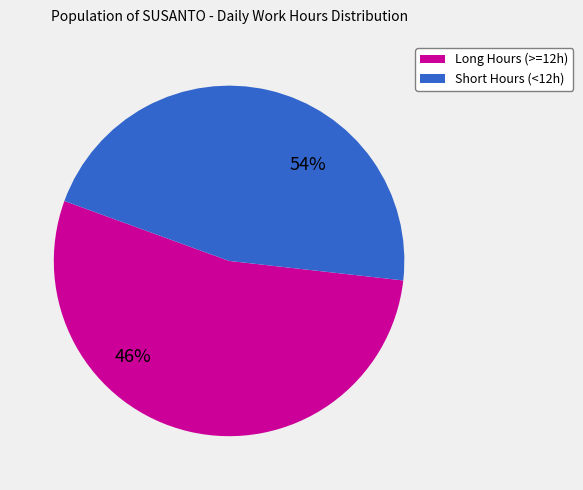

True or false: Fri(24) accounts for 9% of the total.

False